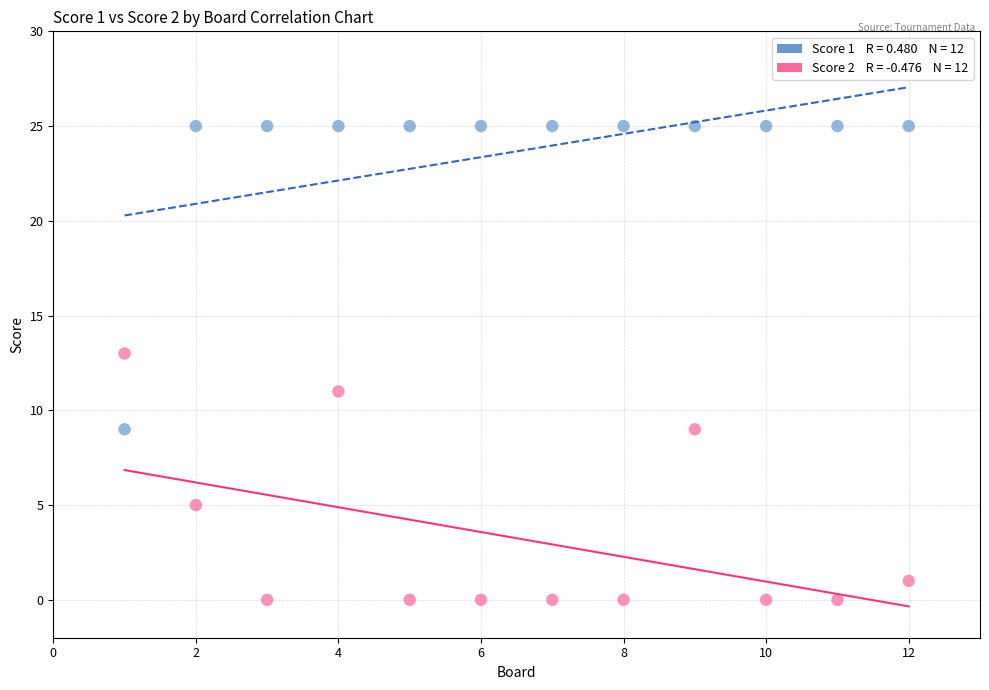

Across all data points, what is the range of Y values (max minus min)?

25